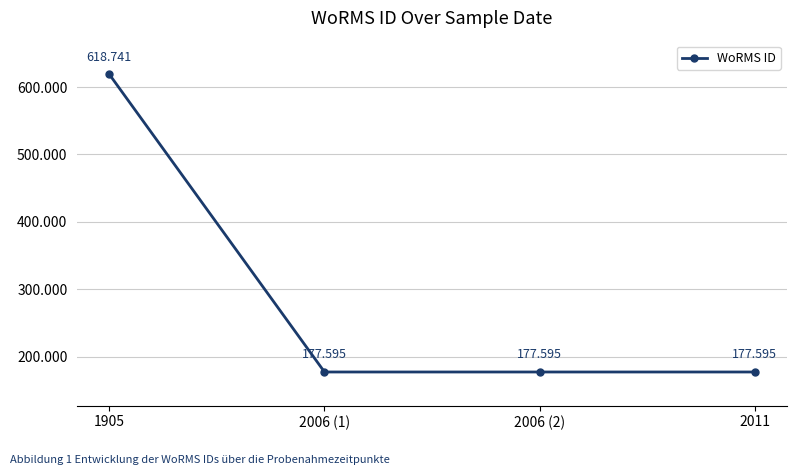

What position from the right is 2006 (2)?

2